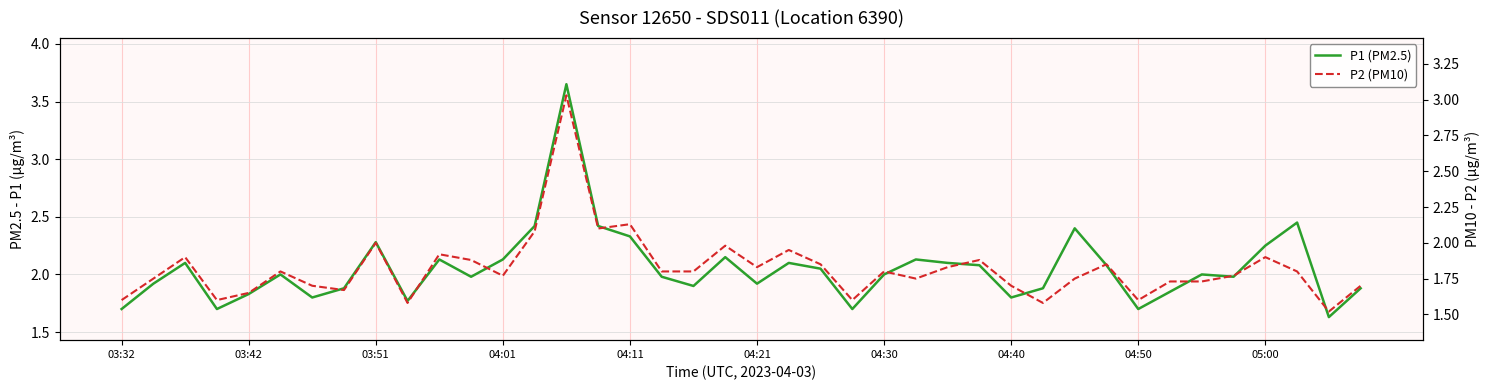

In P1 (PM2.5), how many points are lower than both neighbors (excluding endpoints)?

11